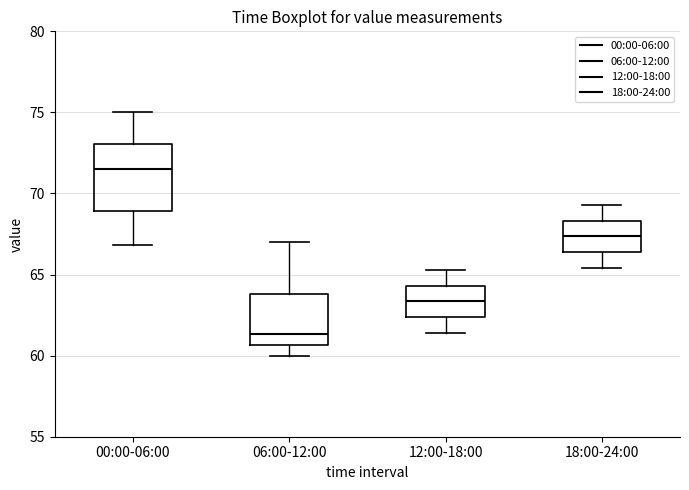

Reading left to right, read every box against the y-axis: the position of its median line, the range the box covers, and the ends of its whiskers. The values are not printed on the chart, so give them approximately, as read against the axis.

00:00-06:00: median 71.5, box 69.0 to 73.0, whiskers 67.0 to 75.0
06:00-12:00: median 61.5, box 60.5 to 64.0, whiskers 60.0 to 67.0
12:00-18:00: median 63.5, box 62.5 to 64.5, whiskers 61.5 to 65.5
18:00-24:00: median 67.5, box 66.5 to 68.5, whiskers 65.5 to 69.5